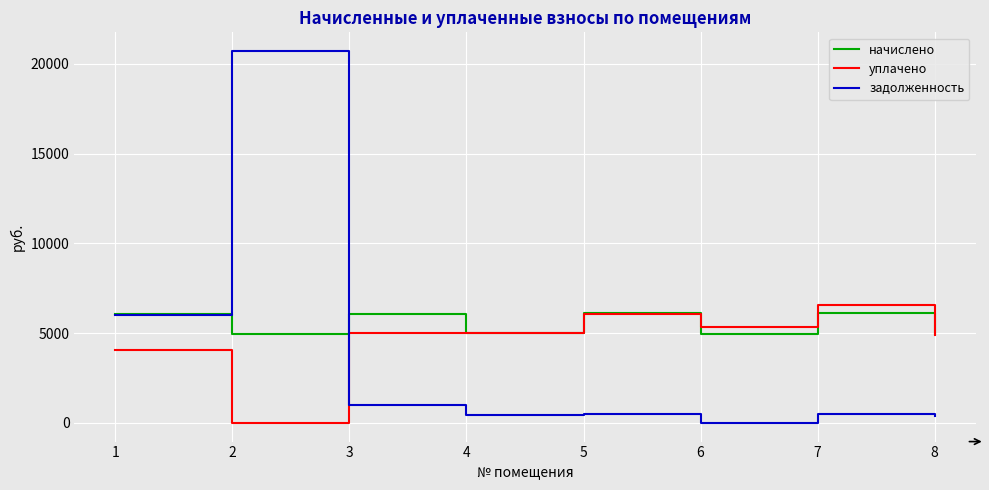

After their last crossing, which series has the higher values: задолженность or уплачено?

уплачено